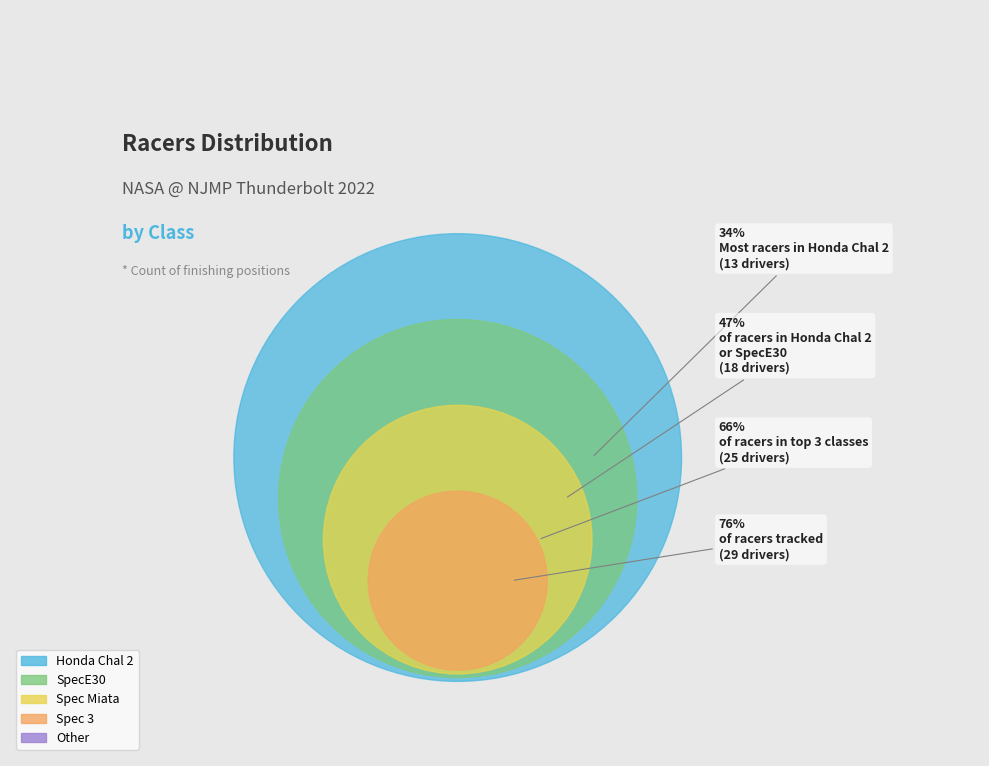

Count the number of slices in the pie.

5